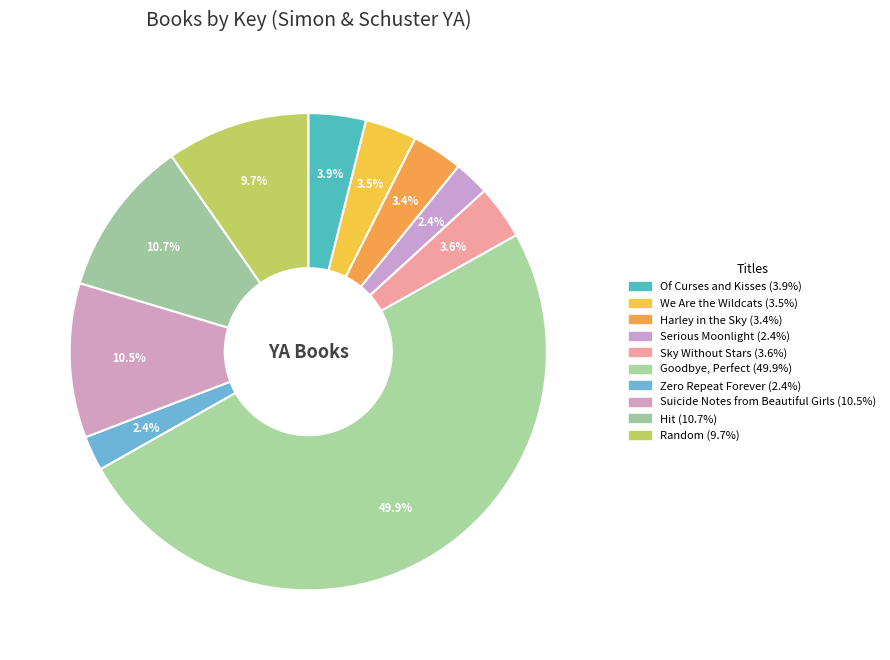

What percentage is NOT represented by Of Curses and Kisses?

96.1%